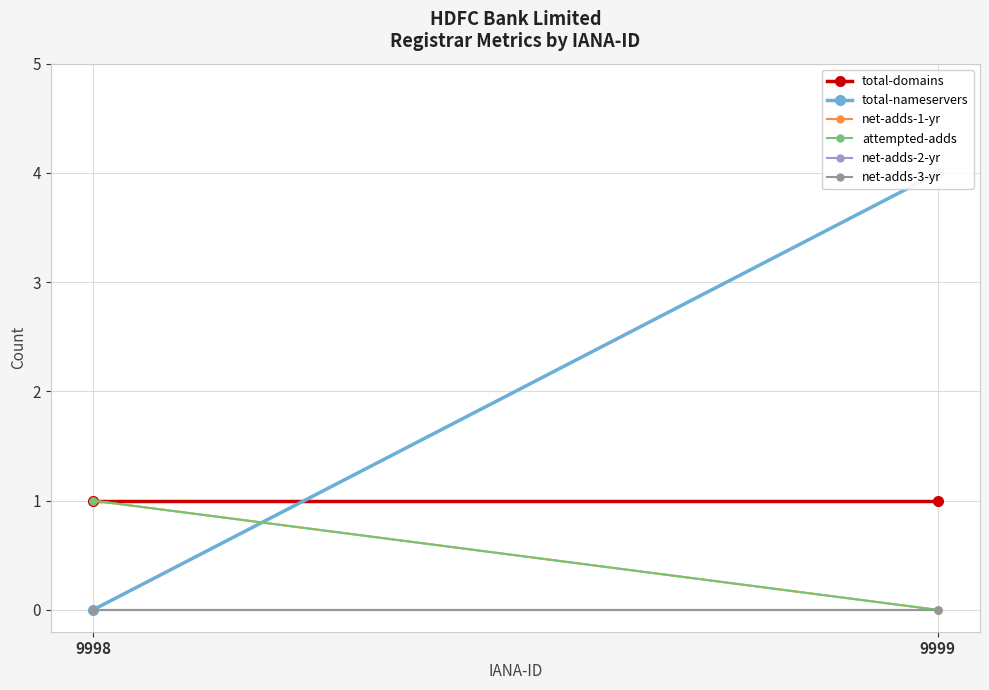

Reading left to right, extract all data points from this chart.

total-domains: 1	1
total-nameservers: 0	4
net-adds-1-yr: 1	0
attempted-adds: 1	0
net-adds-2-yr: 0	0
net-adds-3-yr: 0	0